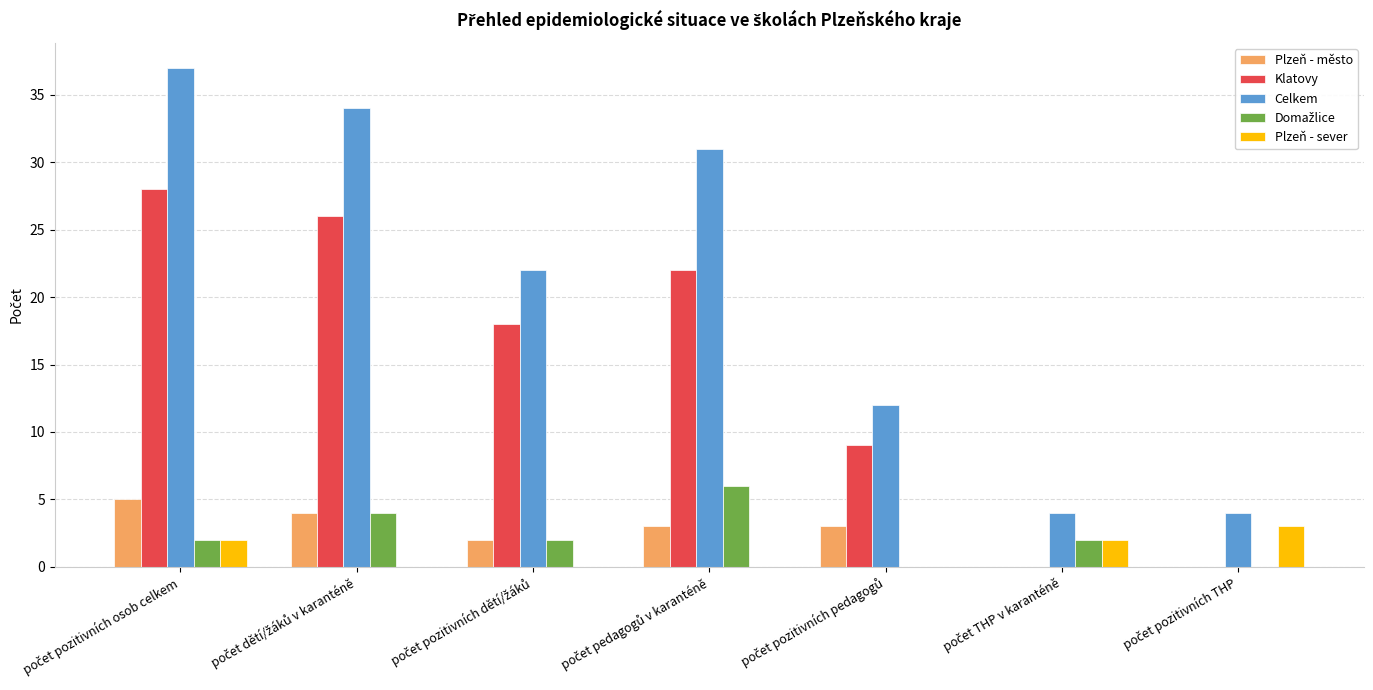

What is the sum of all Klatovy values?

103